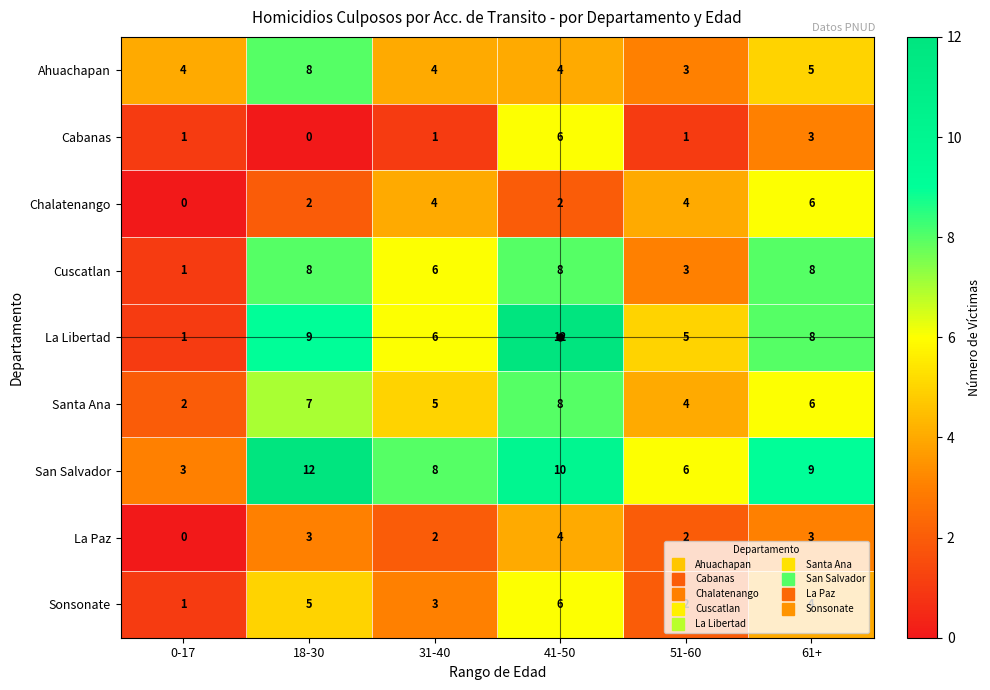

Which series changed the most between 31-40 and 51-60?

Cuscatlan